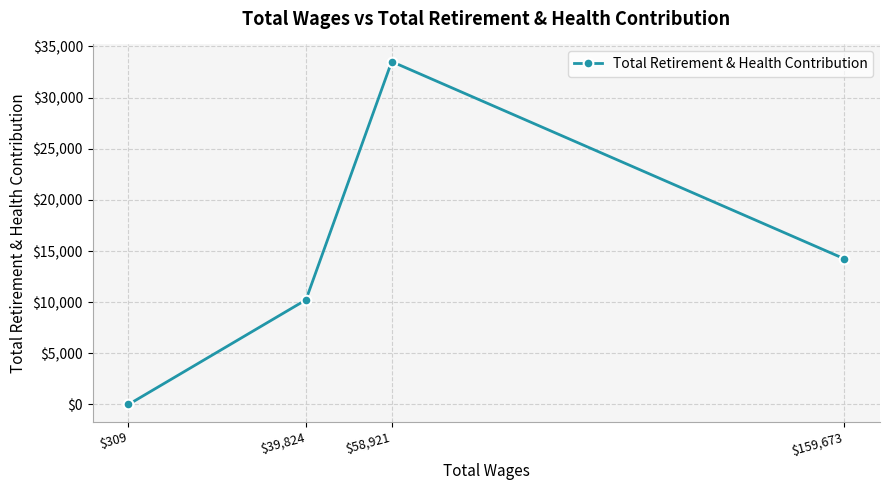

What is the value of the 2nd point from the left?

10227